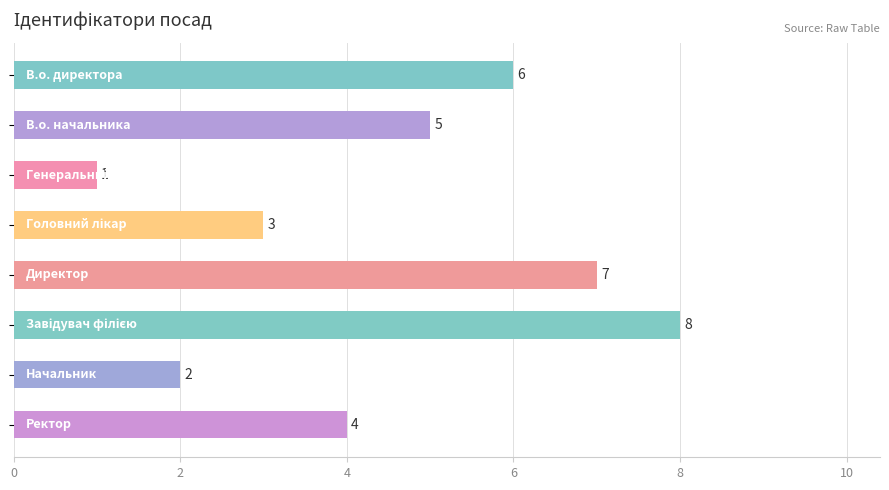

What is the value of the 3rd bar from the top?

1